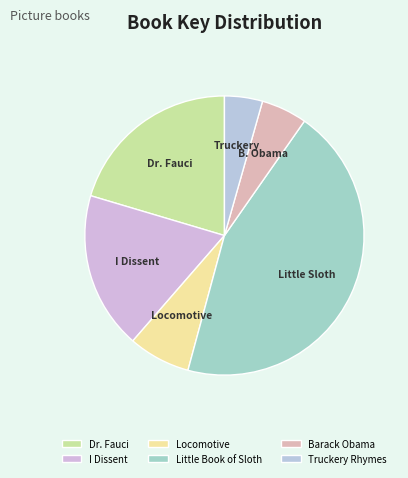

Which slice is the smallest?

Truckery Rhymes